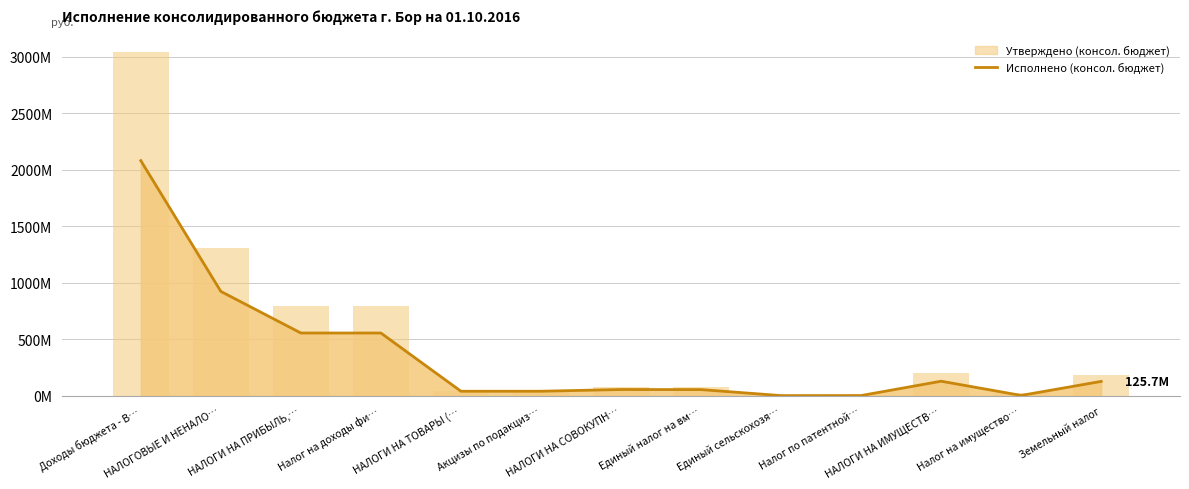

Where is Утверждено (консол. бюджет) nearest to the value 1521424584?

НАЛОГОВЫЕ И НЕНАЛО…